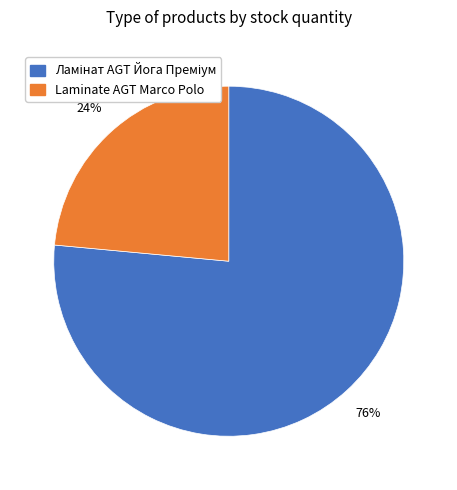

Is there a majority slice in this chart?

Yes